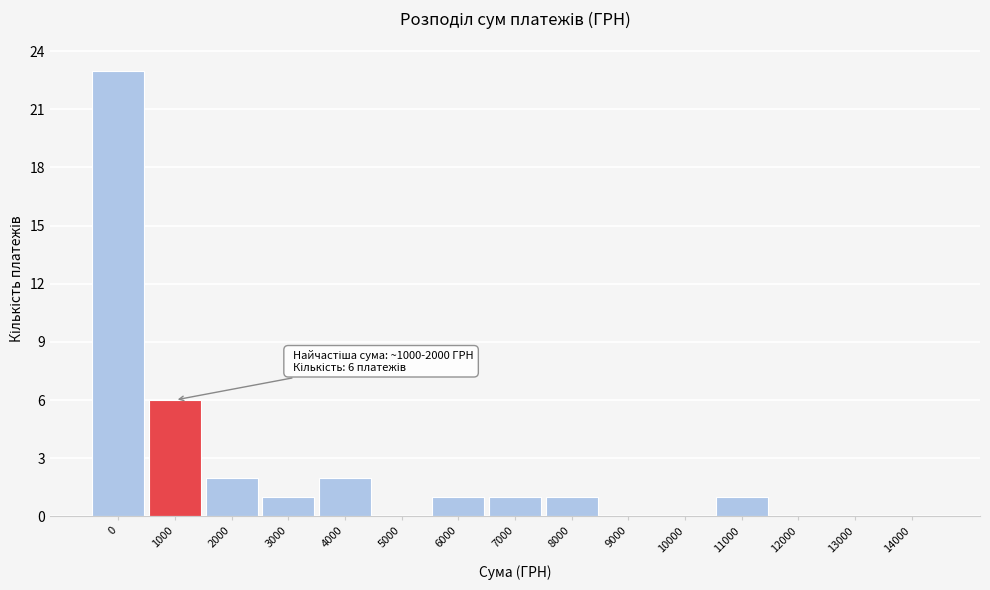

Reading left to right, list all the values displayed in this chart.

0=23	1000=6	2000=2	3000=1	4000=2	5000=0	6000=1	7000=1	8000=1	9000=0	10000=0	11000=1	12000=0	13000=0	14000=0